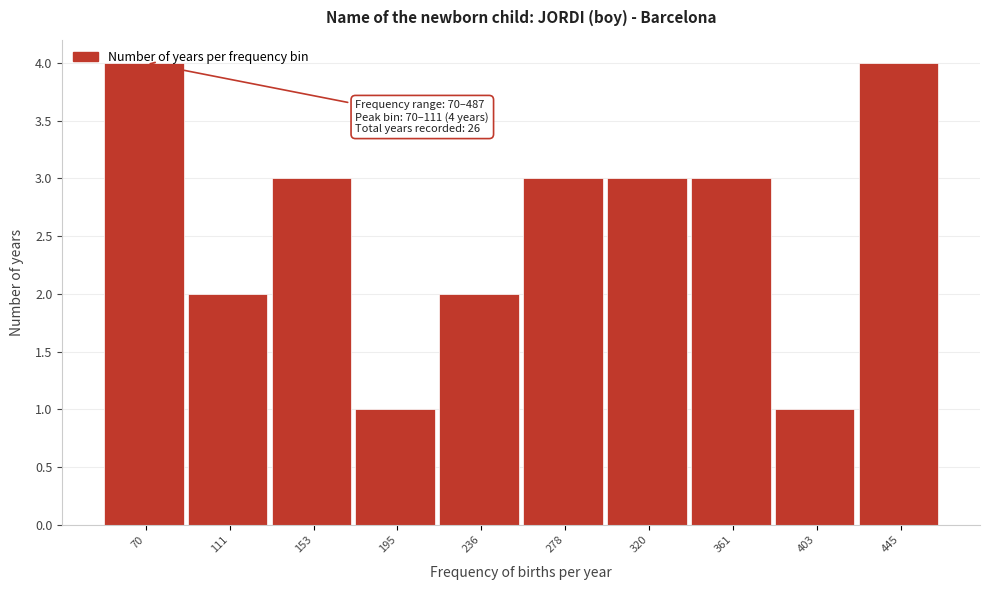

What is the average value?

3